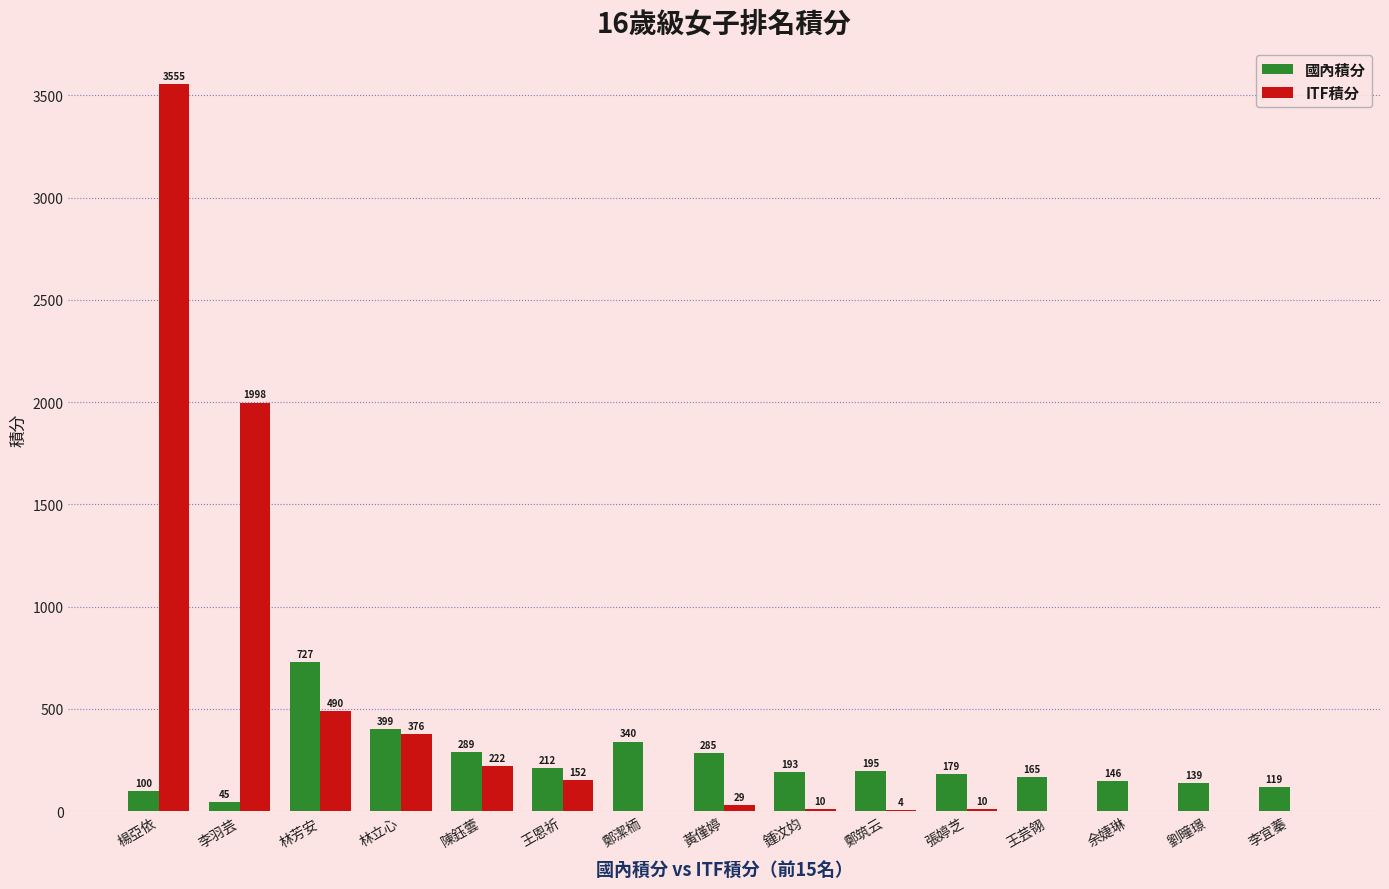

Which series has the largest total across all categories?

ITF積分